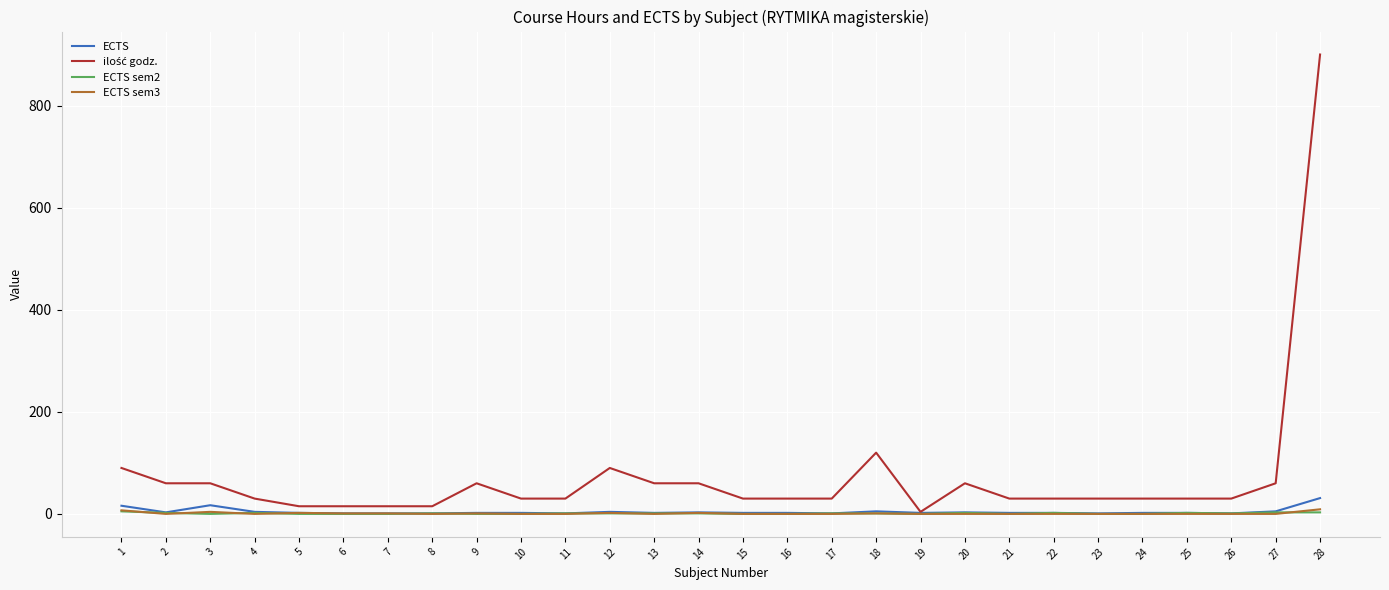

At which category is the sum across all series the highest?

28